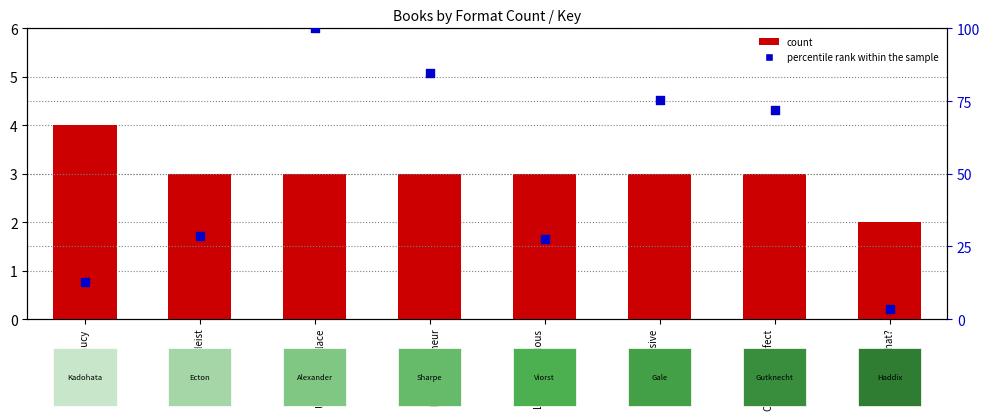

At how many categories does at least one series exceed 28?

5